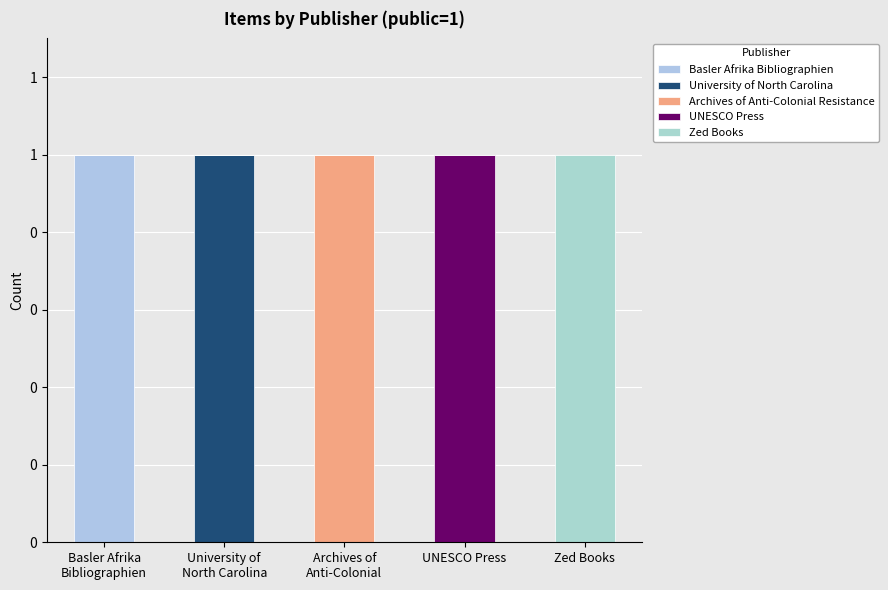

Which series has the largest range (max minus min)?

Basler Afrika Bibliographien